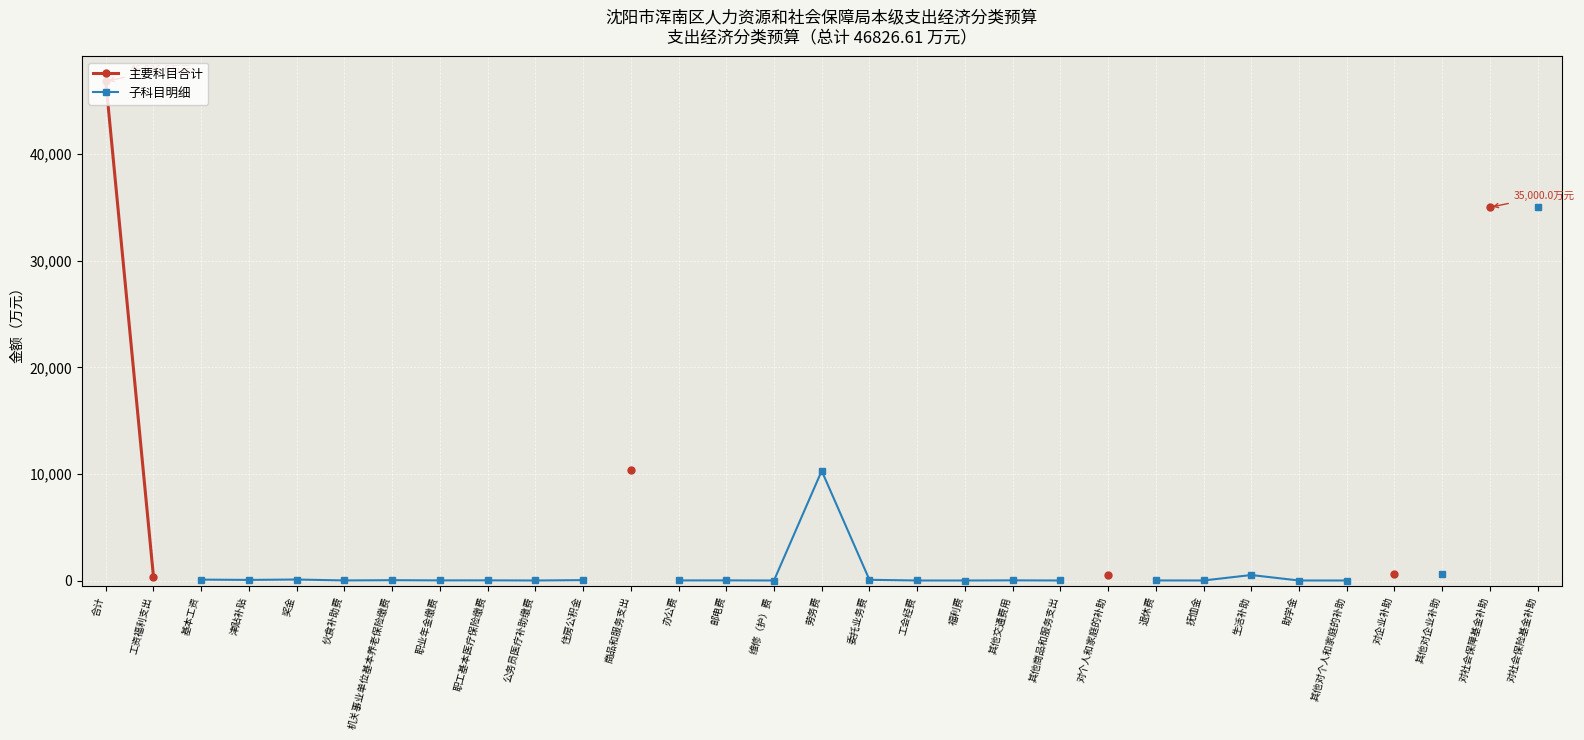

How many distinct data groups are displayed?

2